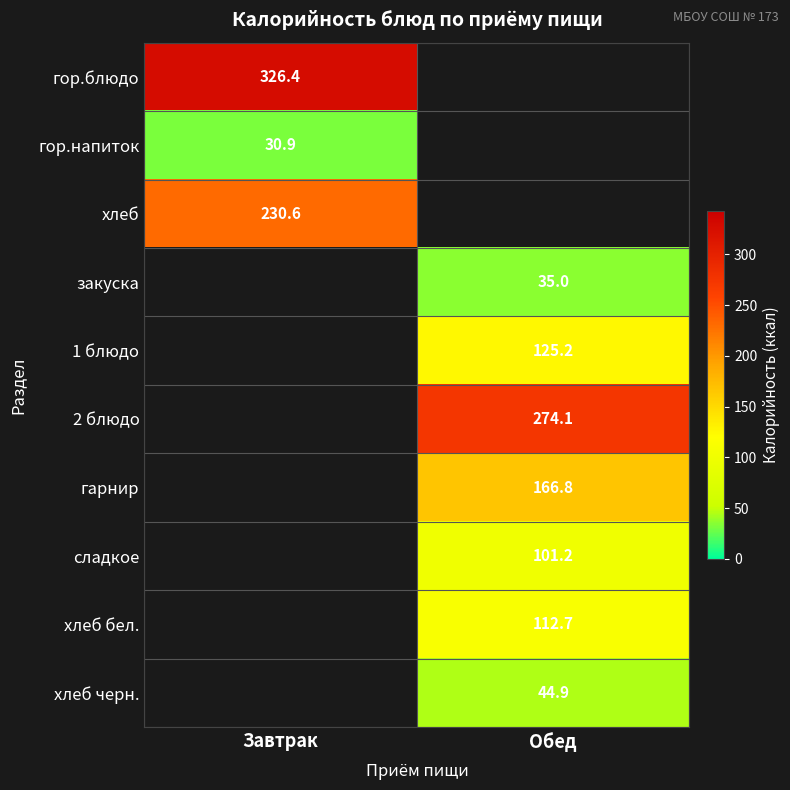

Which has a higher value, Обед or Завтрак?

Завтрак